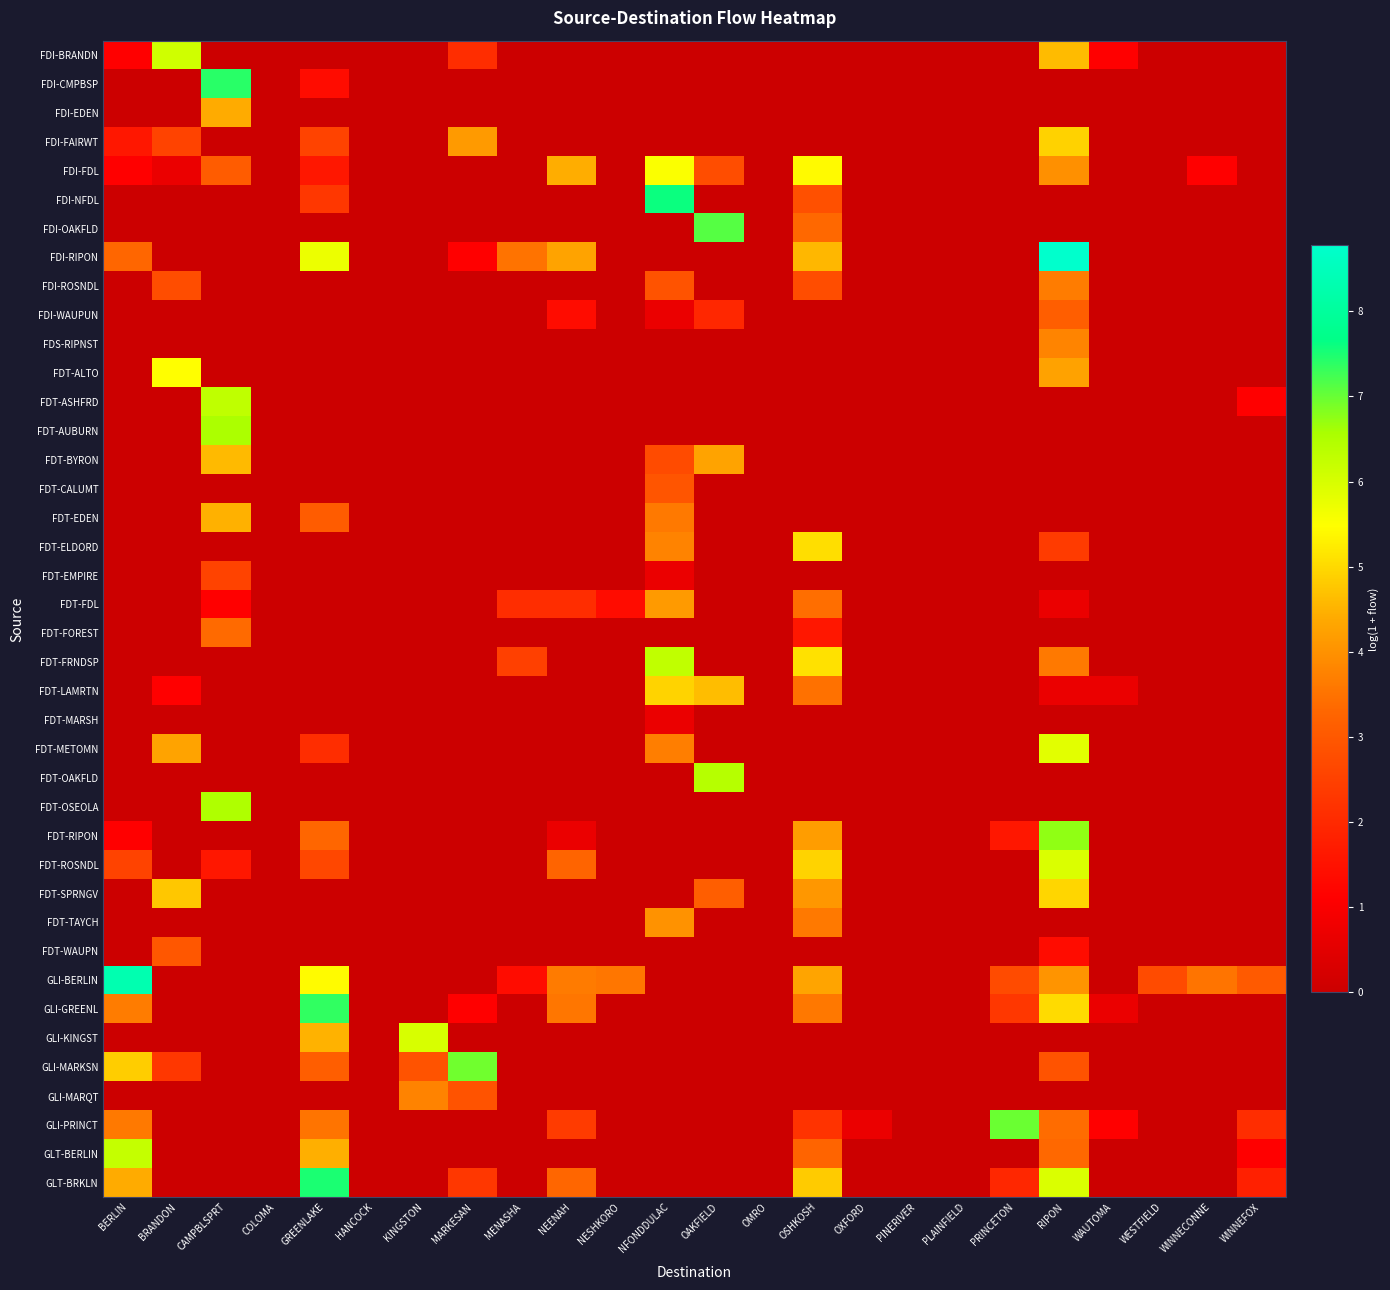

Count the number of data series in this chart.

40